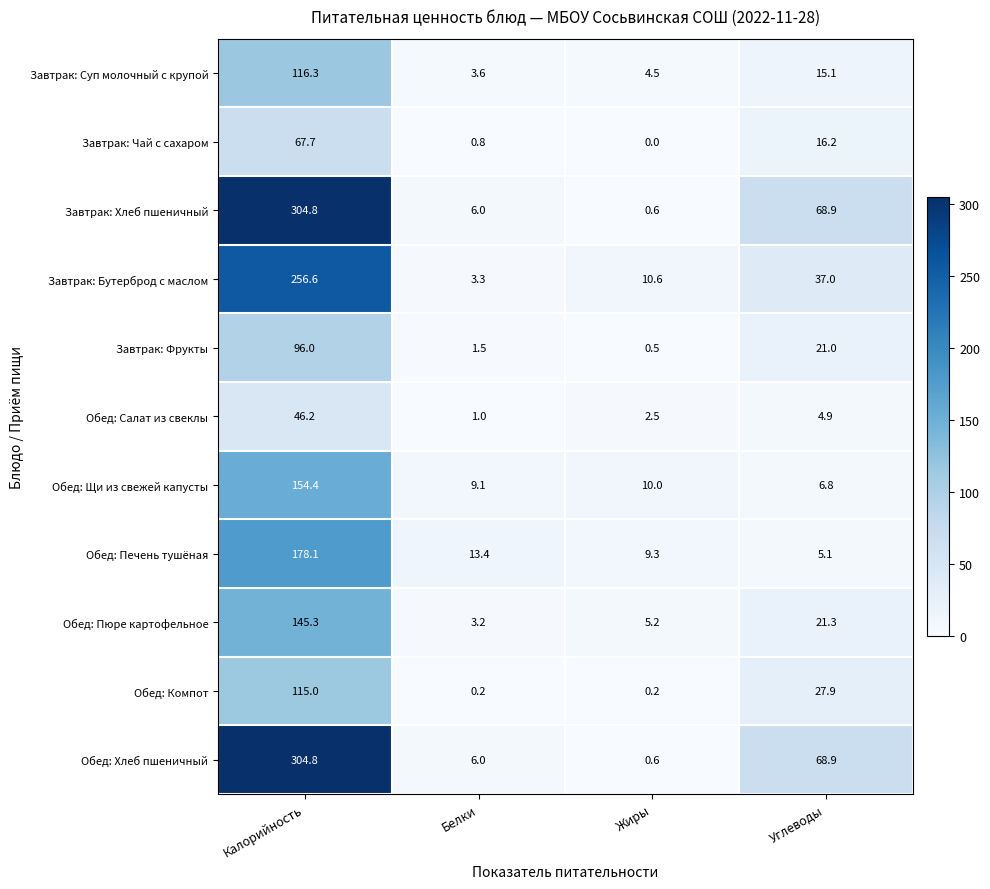

What is the total value across all series at Белки?

48.1